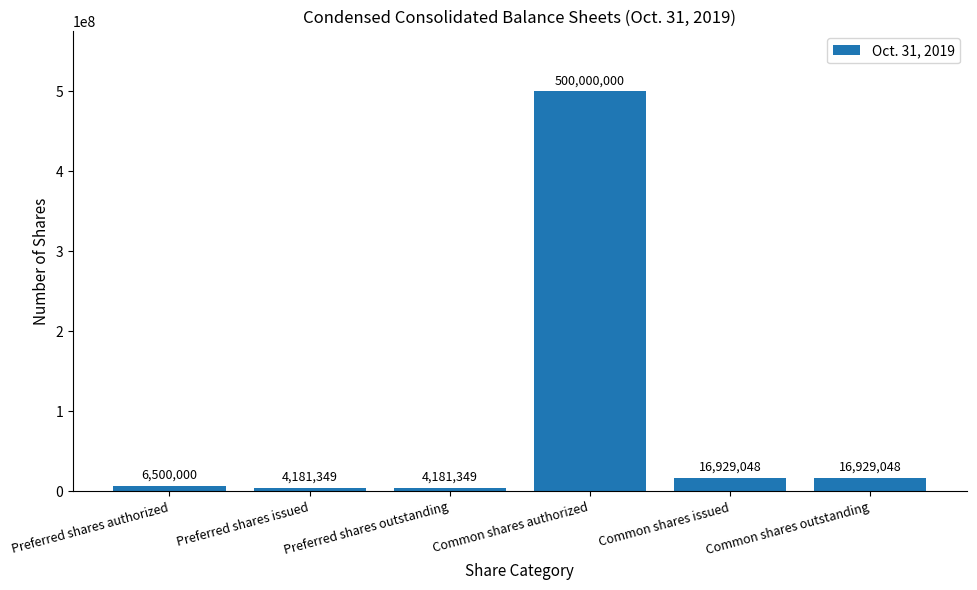

What is the smallest value displayed?

4181349